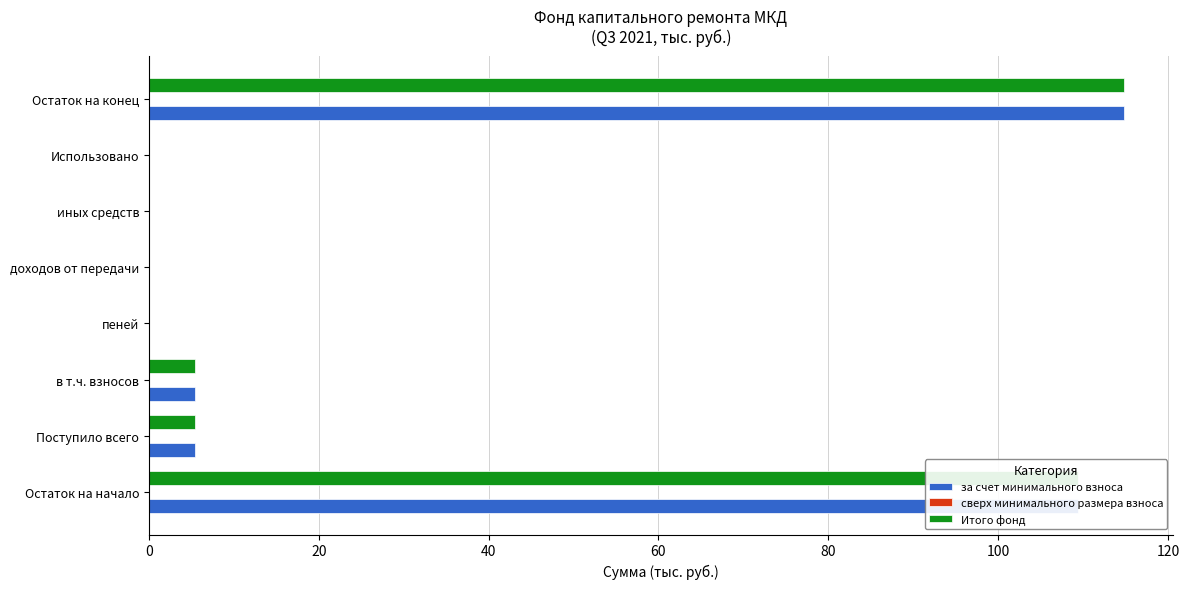

What is the total value across all series at в т.ч. взносов?

10.8